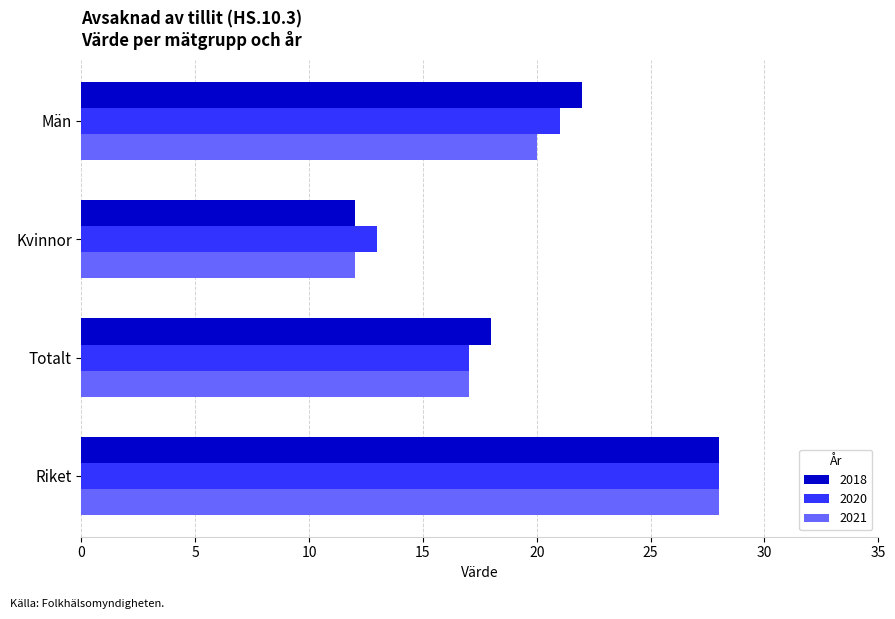

List the labels in order of 2020 value, largest first.

Riket, Män, Totalt, Kvinnor